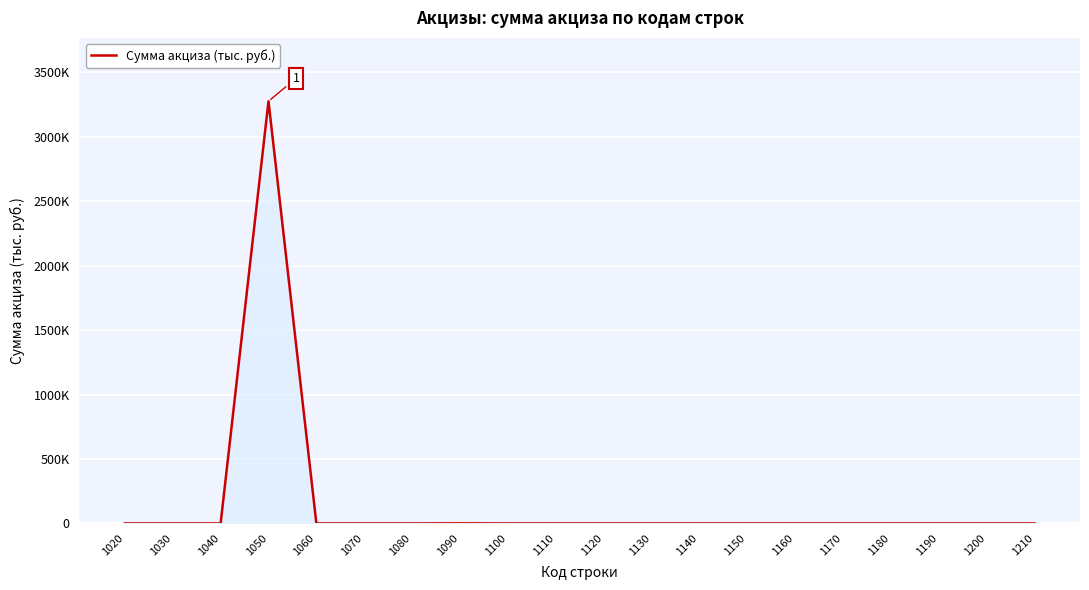

What is the difference between the maximum and minimum values?

3274472